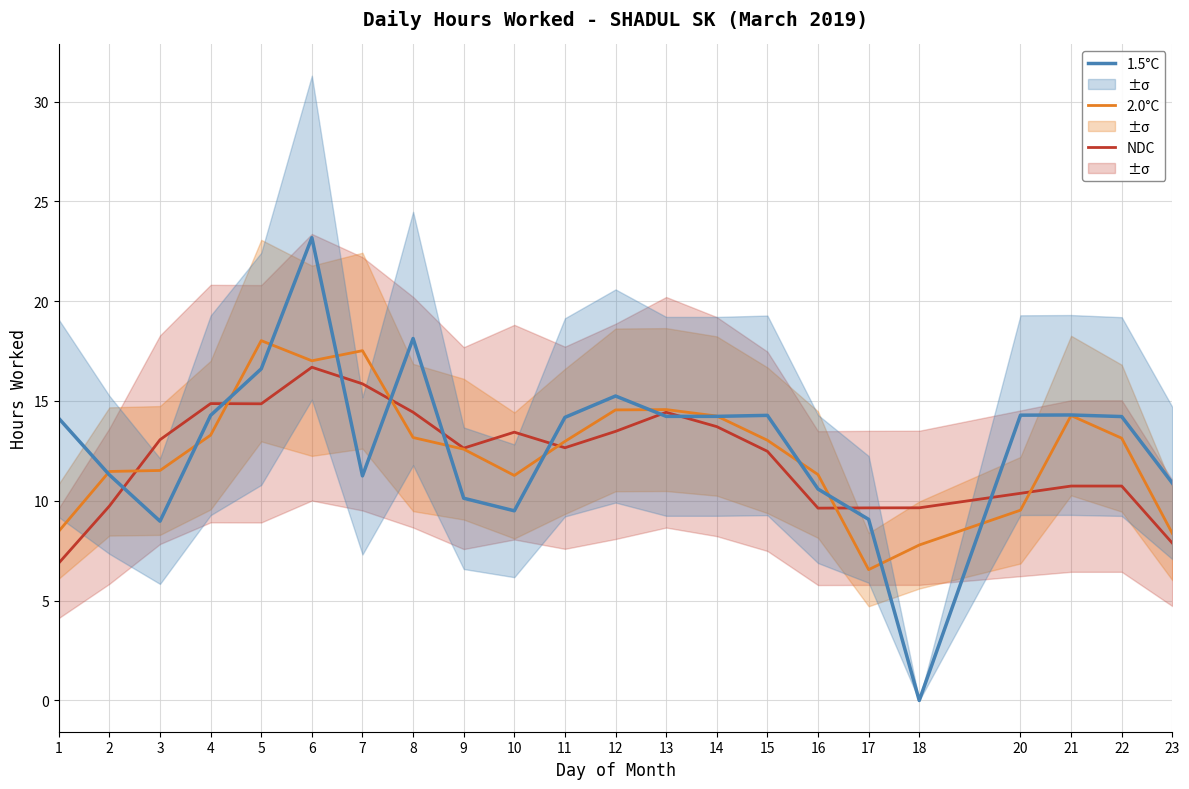

What is the sum of the 1.5°C values at 2 and 12?

26.6